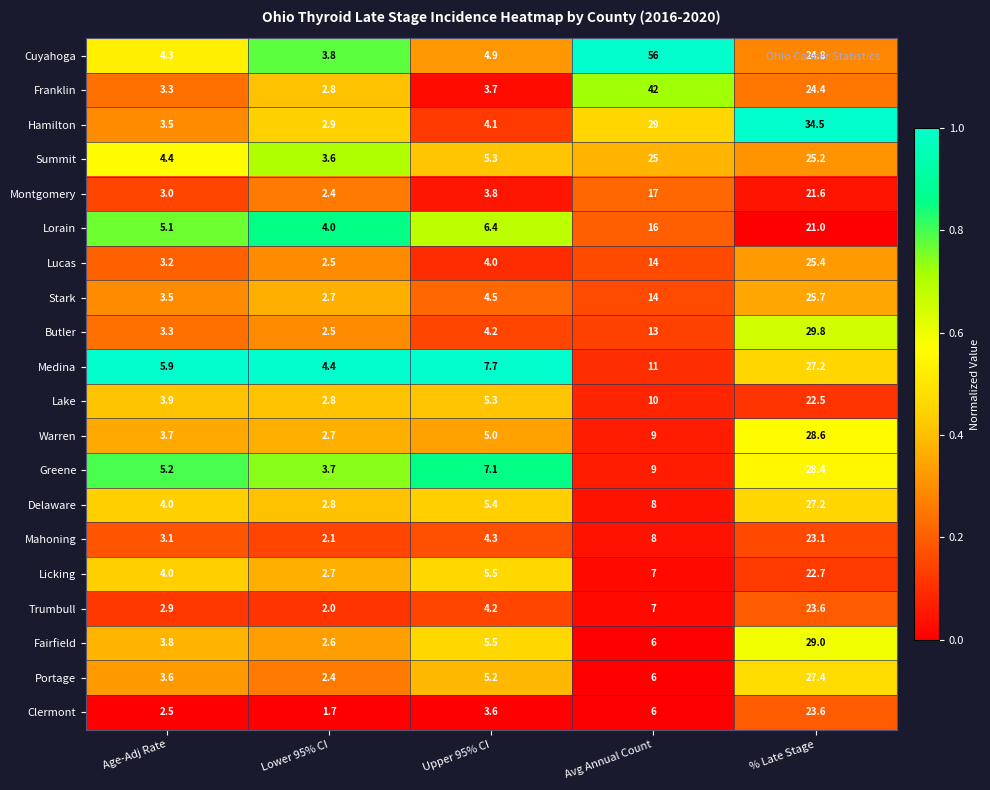

At which category is the sum across all series the highest?

% Late Stage